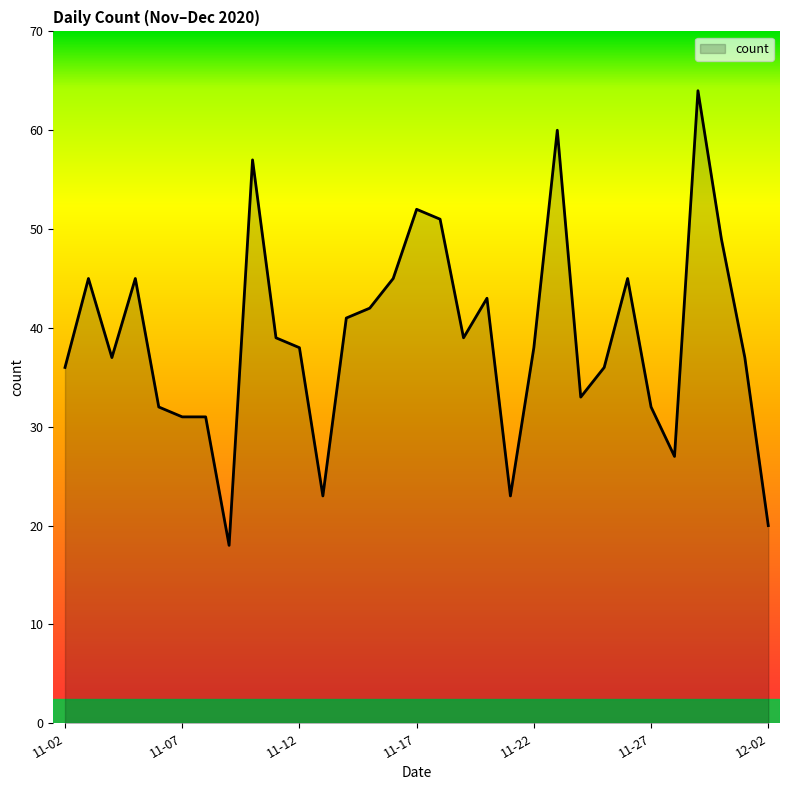

What is the difference between the maximum and minimum values?

46